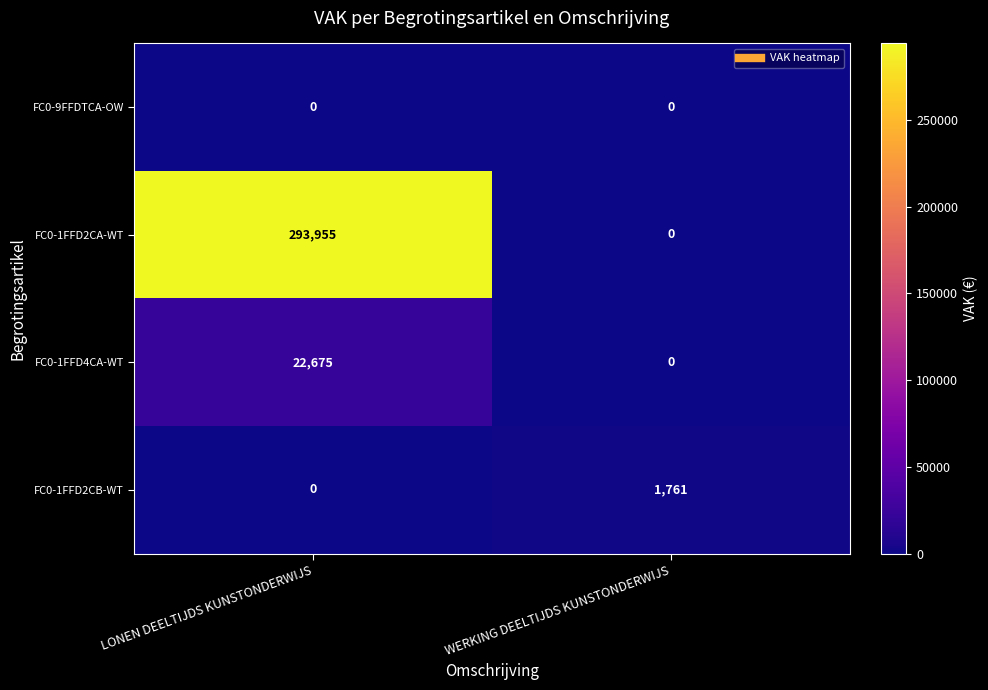

How many distinct data groups are displayed?

4